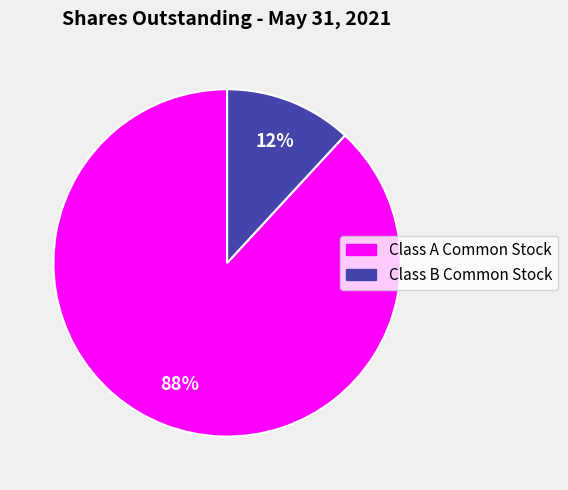

To the nearest percent, what portion does Class B Common Stock represent?

12%